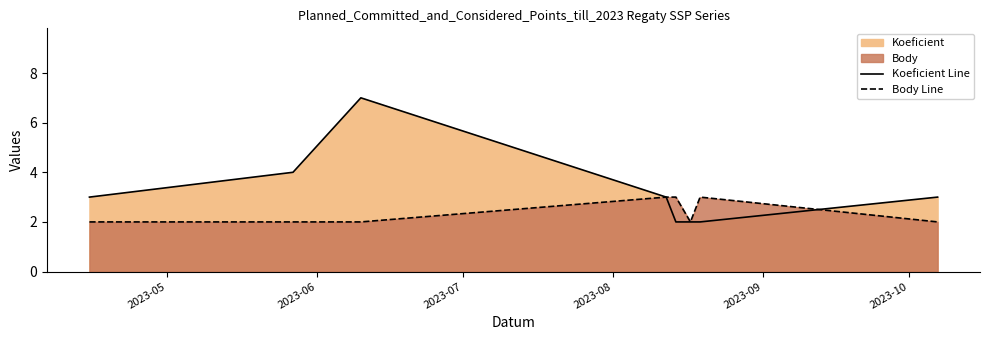

Rank the series by their average value, from highest to lowest.

Koeficient Line, Body Line